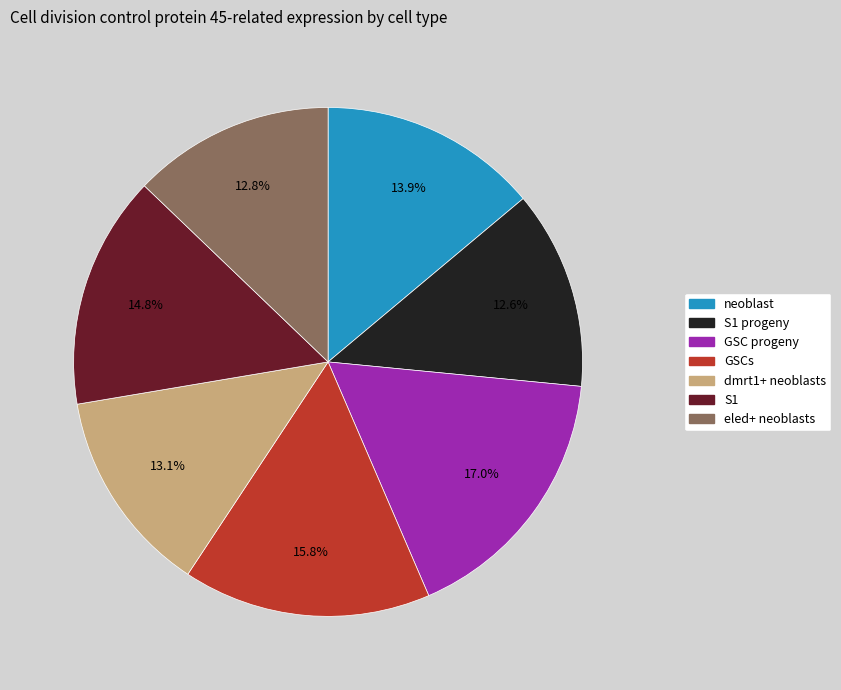

Does any single category account for the majority?

No